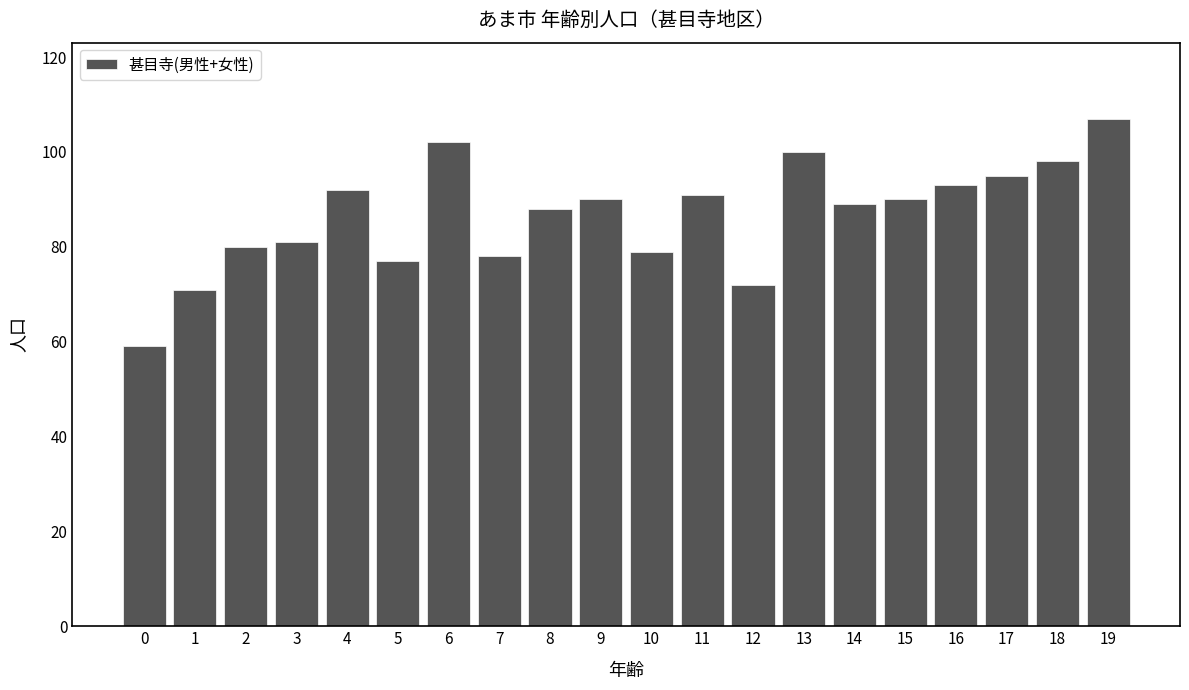

What is the sum of the values at 8 and 17?

183